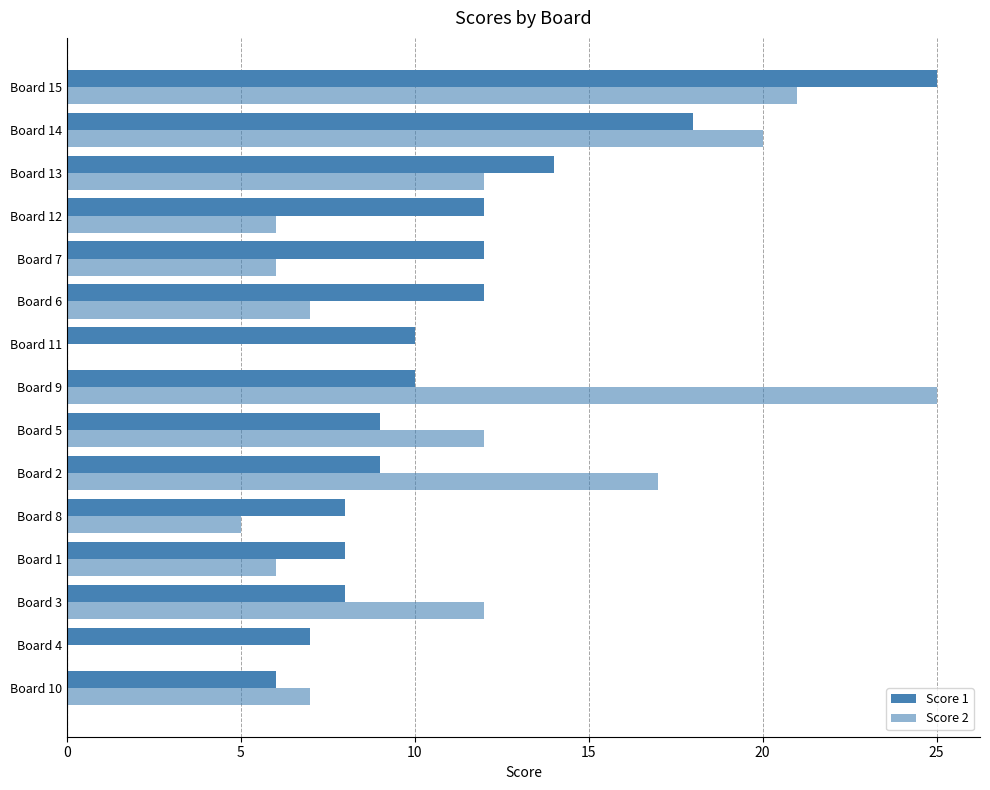

How many categories are shown in the chart?

15